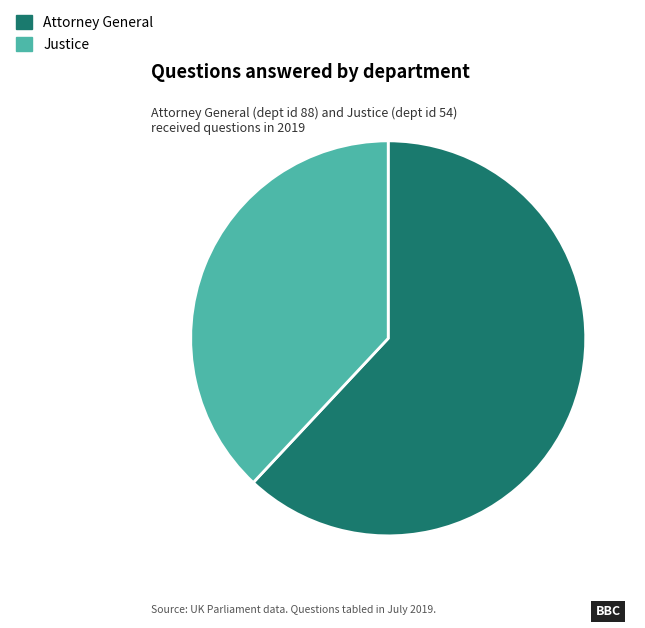

Count the number of slices in the pie.

2